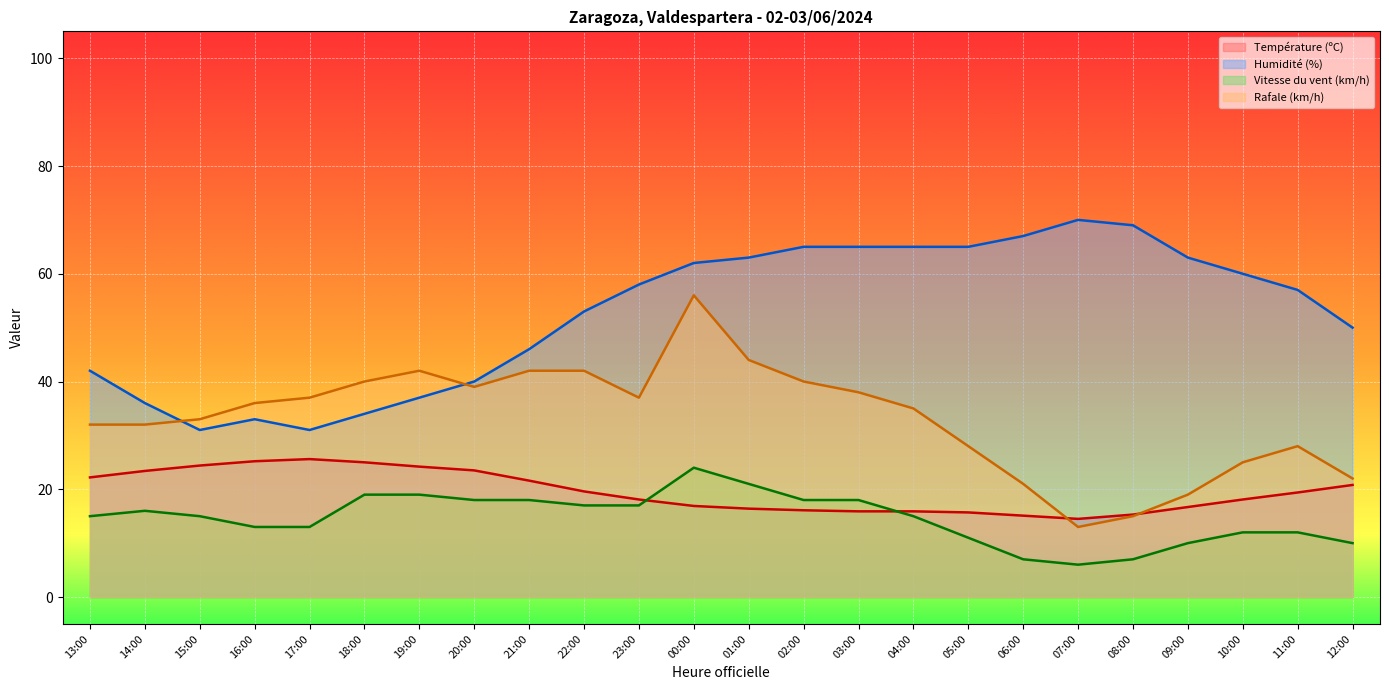

Does the chart display data point markers on the line(s)?

No